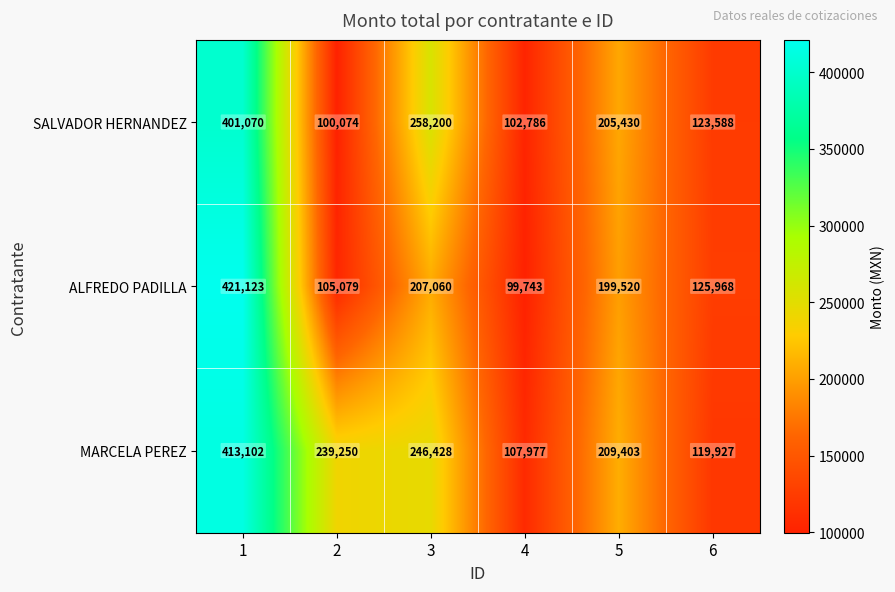

What is the minimum value for ALFREDO PADILLA?

99743